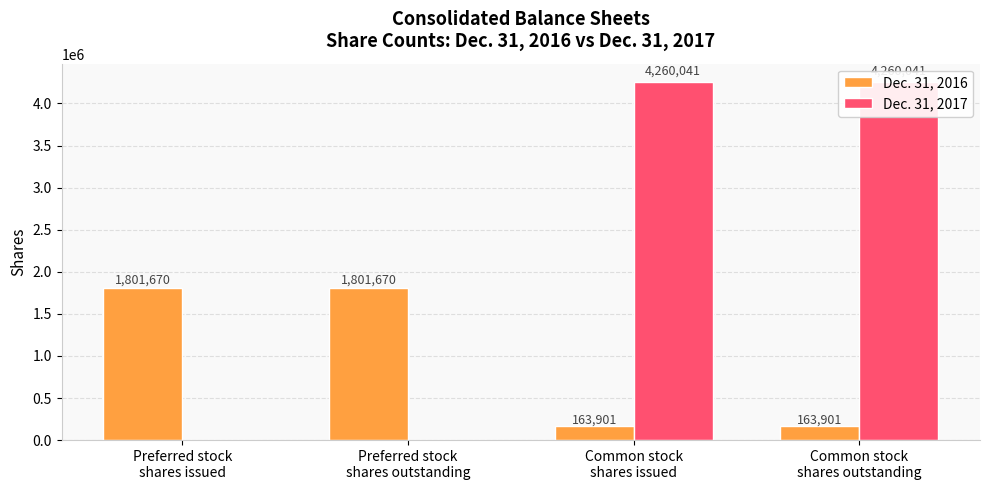

What is the difference between the maximum and minimum values in the Dec. 31, 2016 series?

1637769